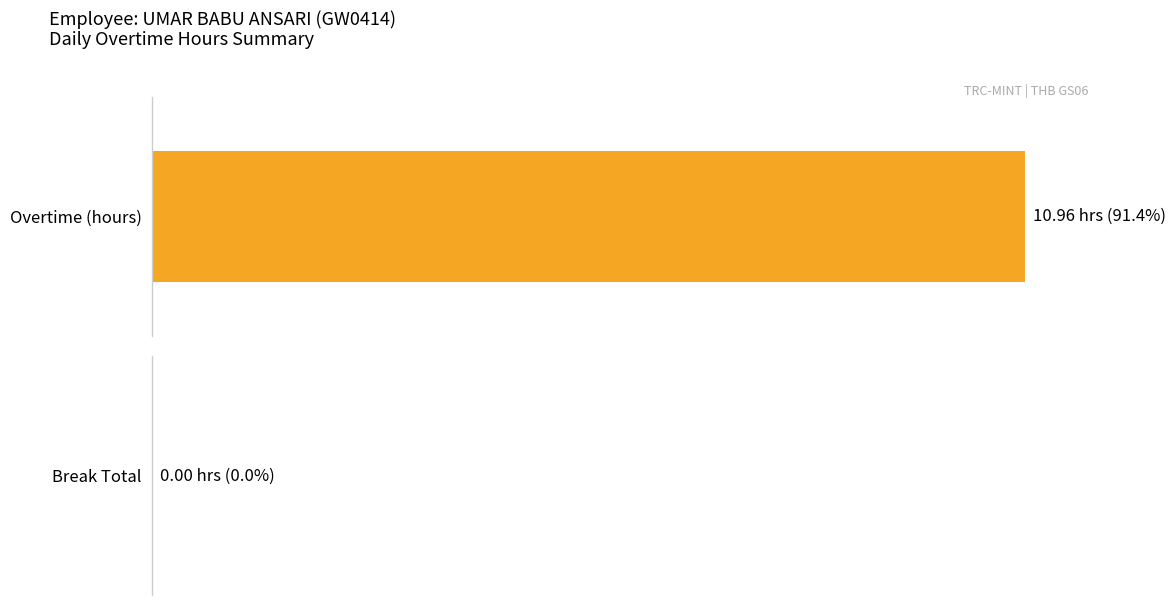

List the series in order of their overall mean, lowest first.

Break Total, Overtime (hours)